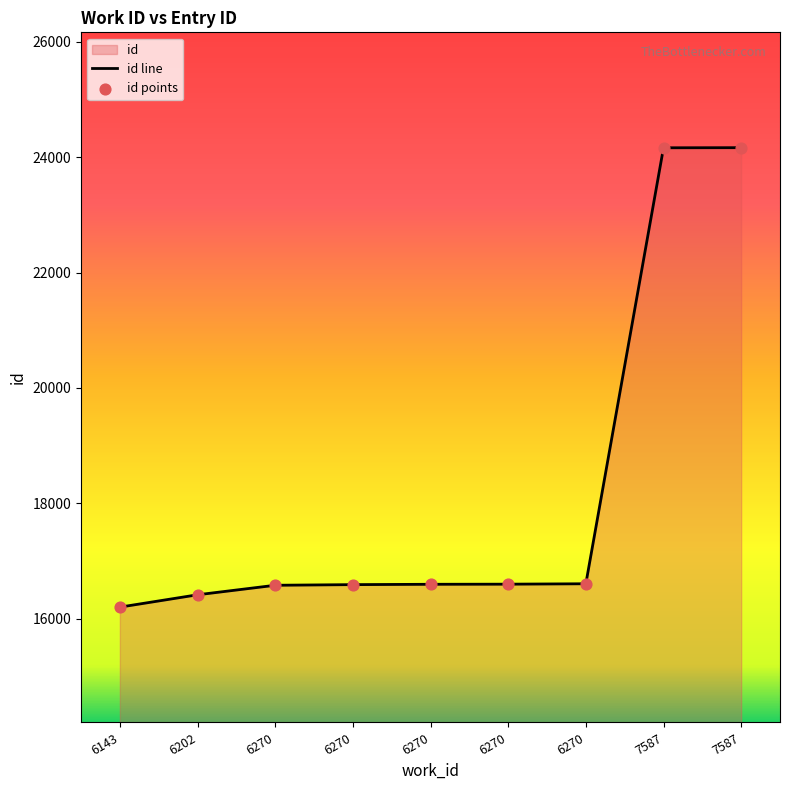

Approximately how many times larger is the value at 6270 compared to 6270?

1.0